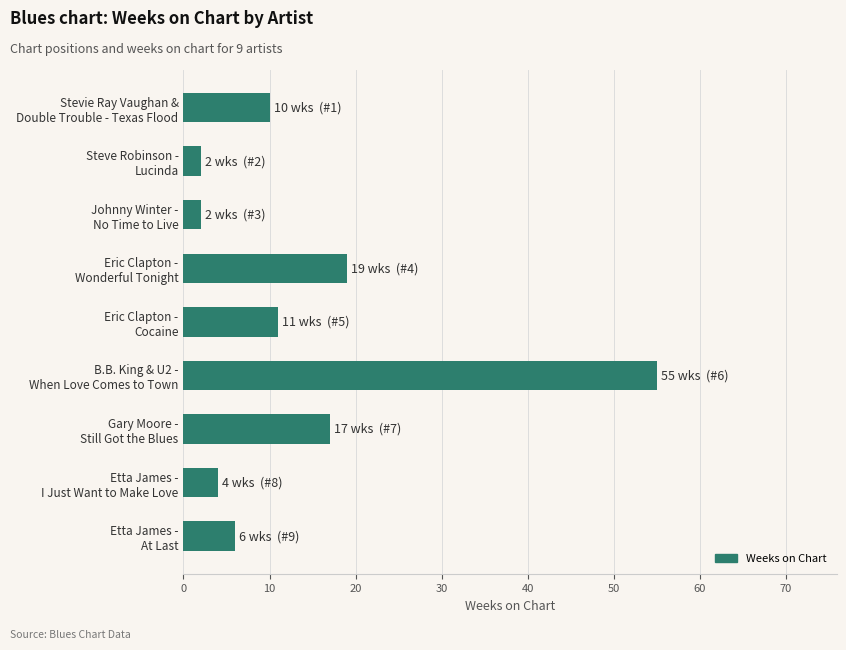

What is the maximum value shown in the chart?

55